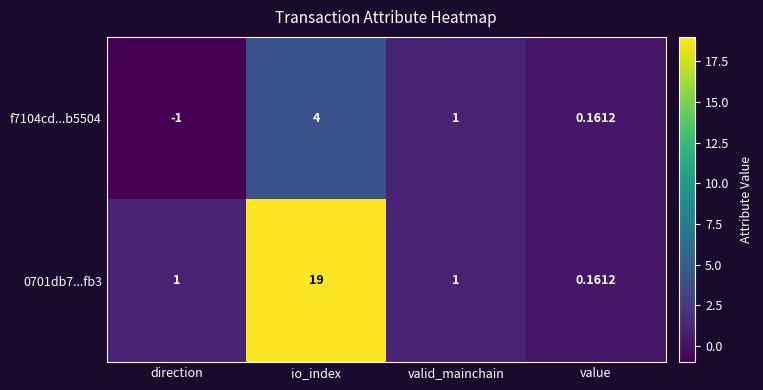

Is the value of f7104cd...b5504 at io_index greater than the value of 0701db7...fb3 at valid_mainchain?

Yes